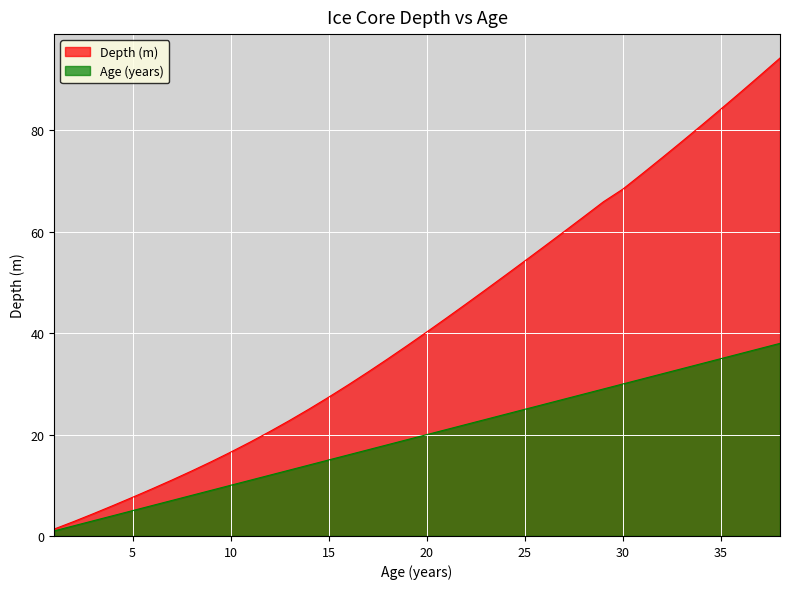

Is it true that Depth equals 18.6 at 37?

False